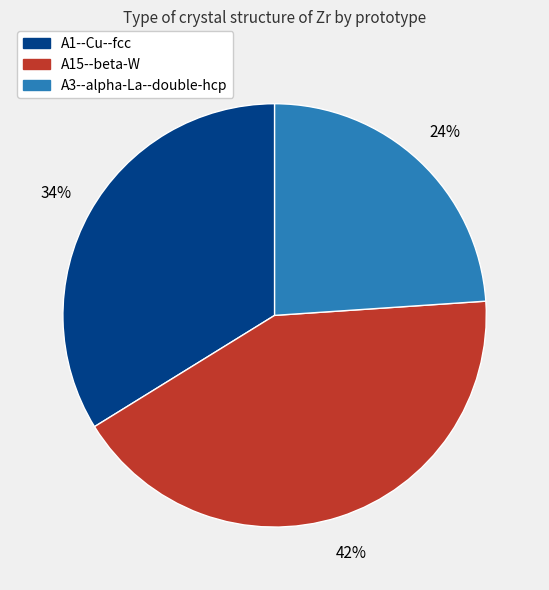

Is there any slice that represents more than half of the pie?

No